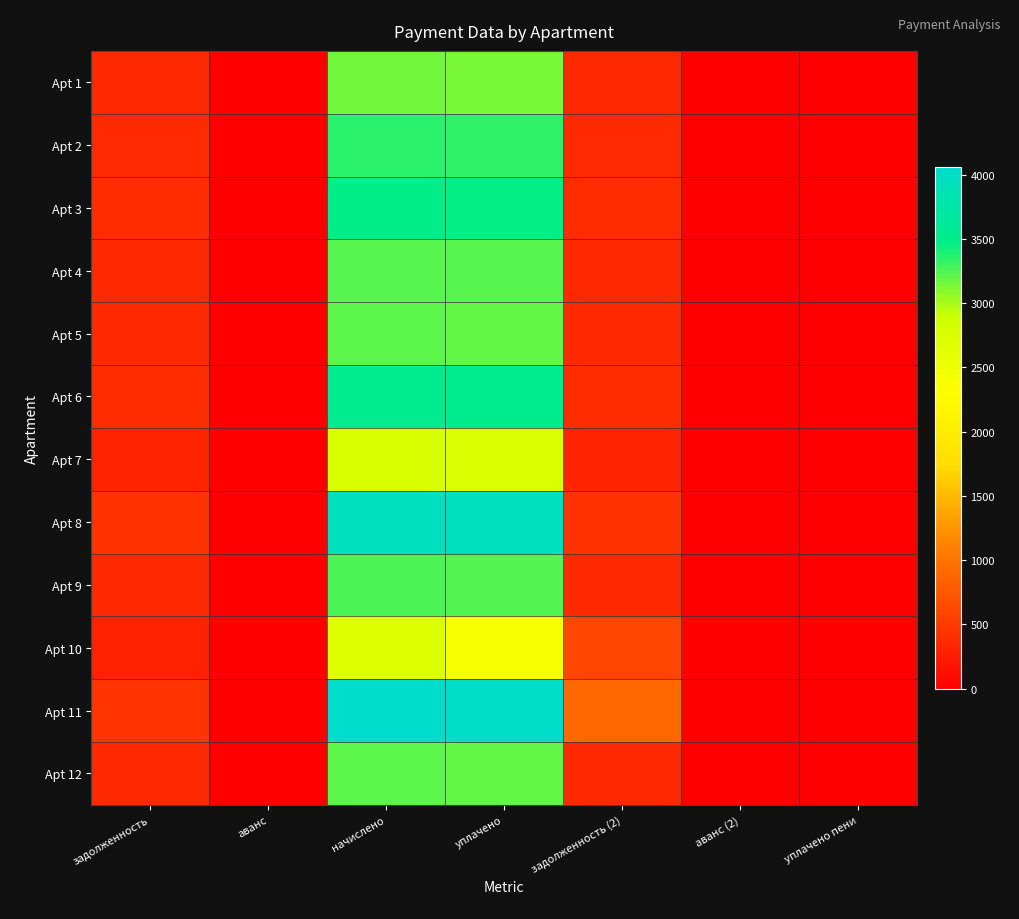

At how many categories does at least one series exceed 3655?

2